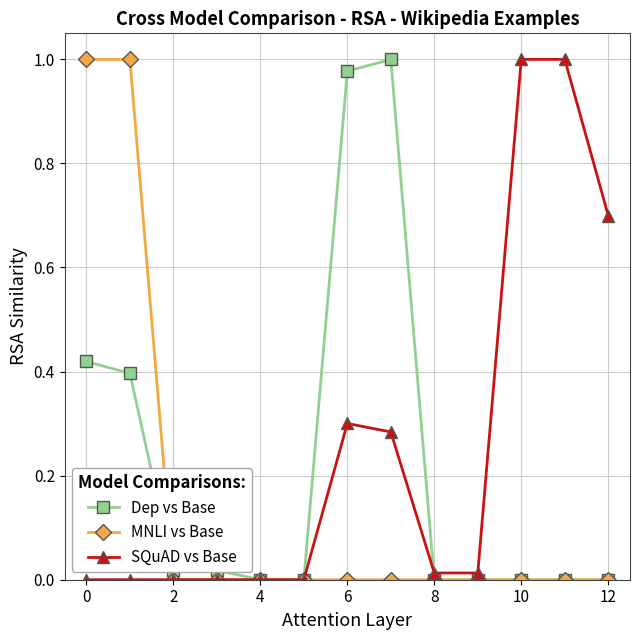

Rank the series by their average value, from lowest to highest.

MNLI vs Base, Dep vs Base, SQuAD vs Base